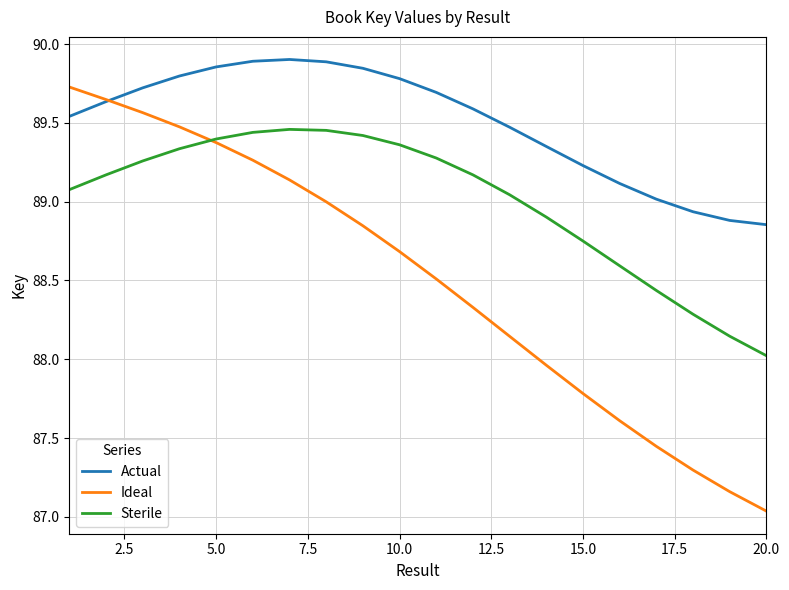

What is the average value of the Ideal series?

88.5